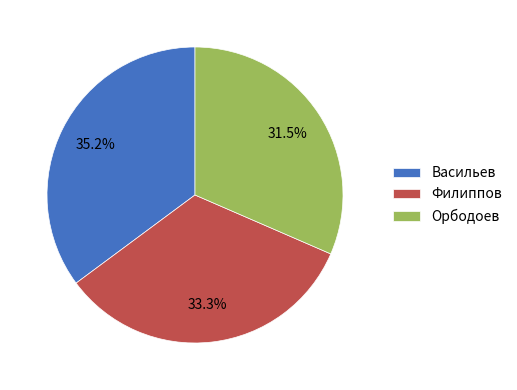

To the nearest percent, what is the average slice percentage?

33%